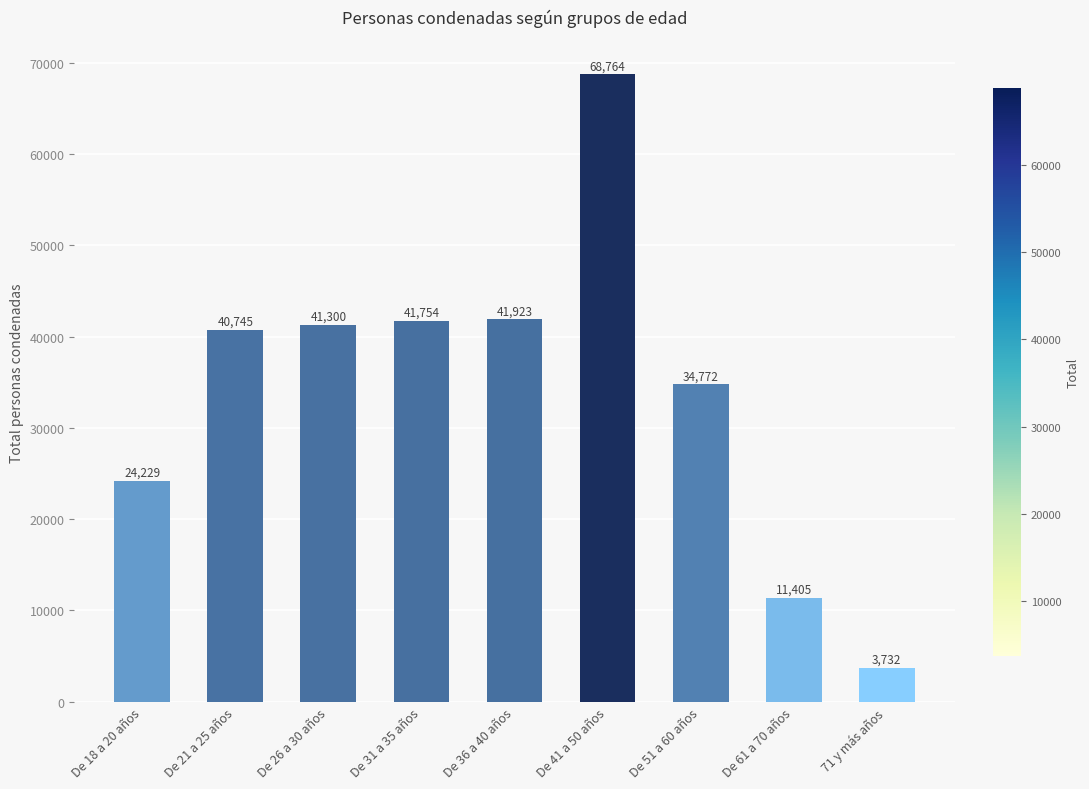

List the labels in order of value, largest first.

De 41 a 50 años, De 36 a 40 años, De 31 a 35 años, De 26 a 30 años, De 21 a 25 años, De 51 a 60 años, De 18 a 20 años, De 61 a 70 años, 71 y más años